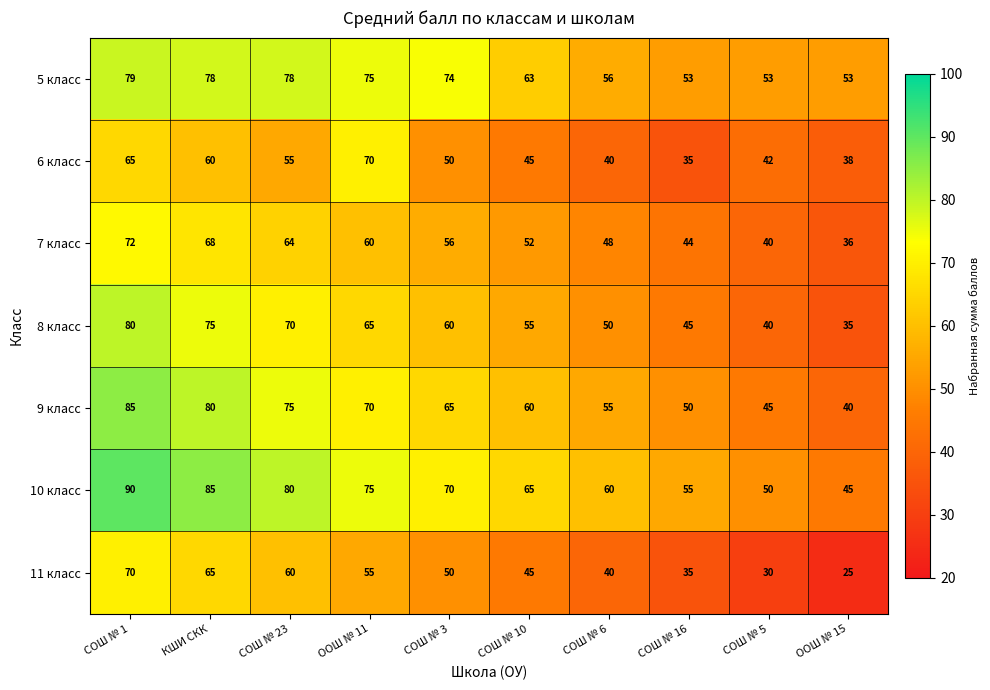

What is the spread (max minus min) of values at ООШ № 15?

28